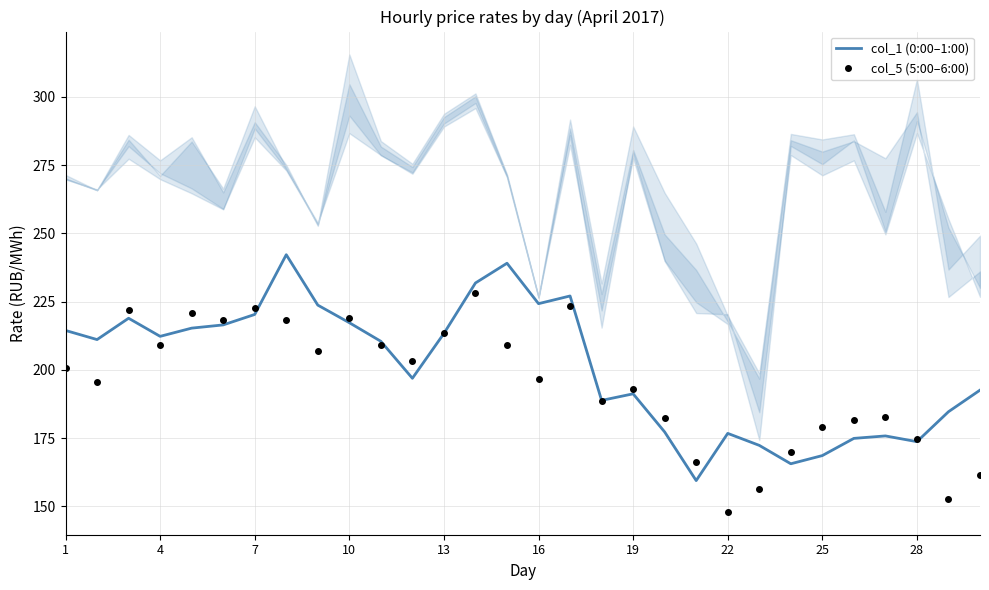

What is the lowest value of the col_5 (5:00–6:00) series?

148.0